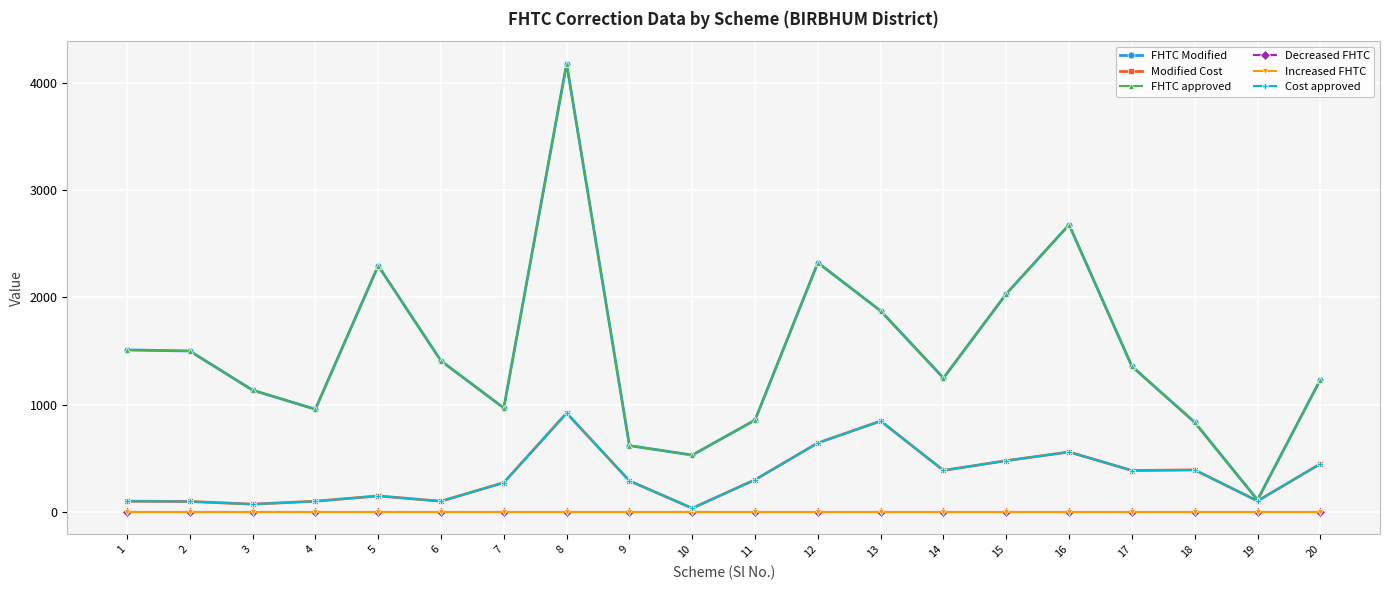

True or false: Decreased FHTC has more than 1 interior local peaks.

False